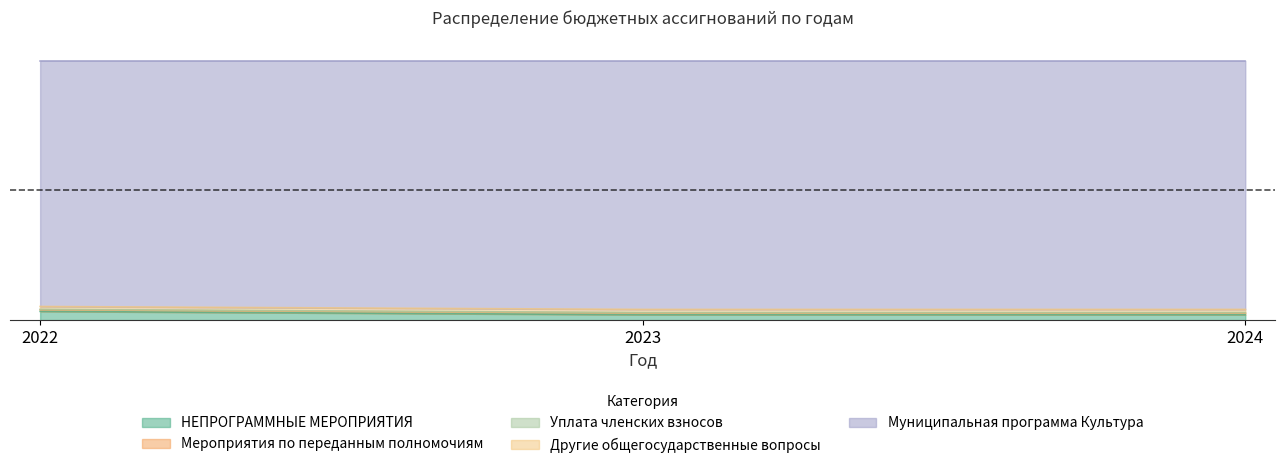

Count the number of categories in the chart.

3